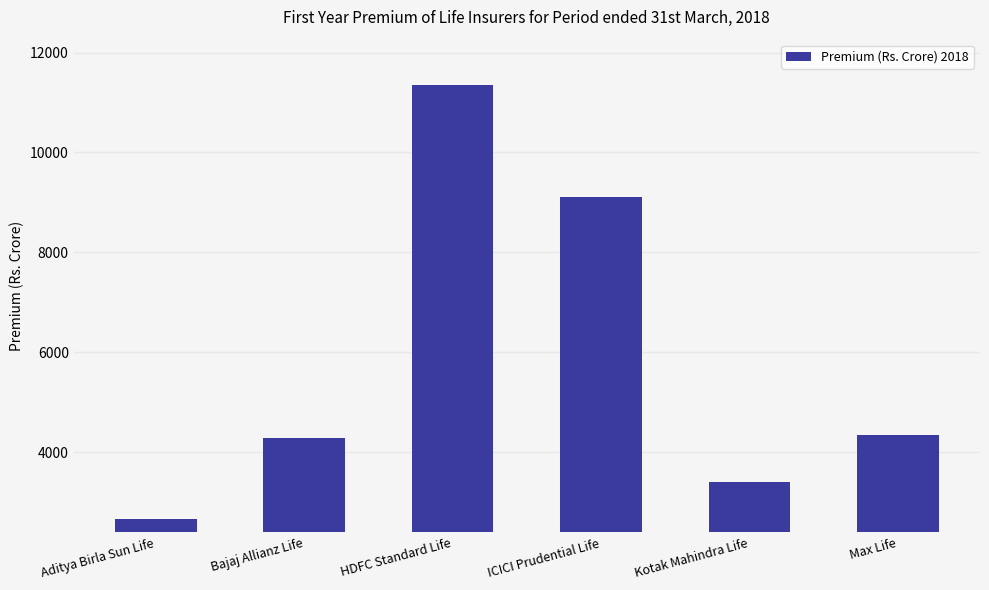

Reading right to left, extract all data points from this chart.

4348.0	3404.2	9118.1	11349.1	4290.9	2662.9